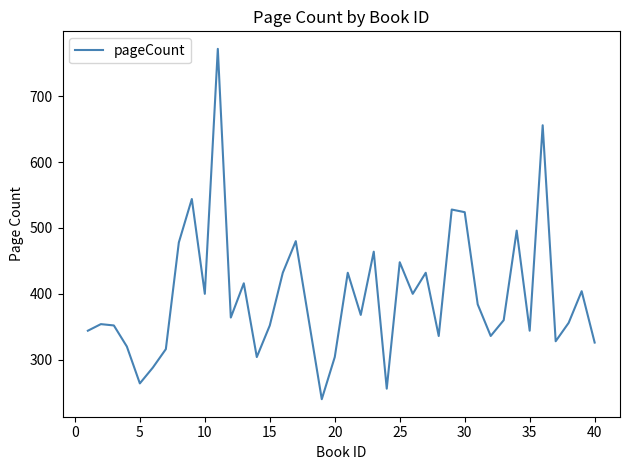

What is the greatest value displayed?

772